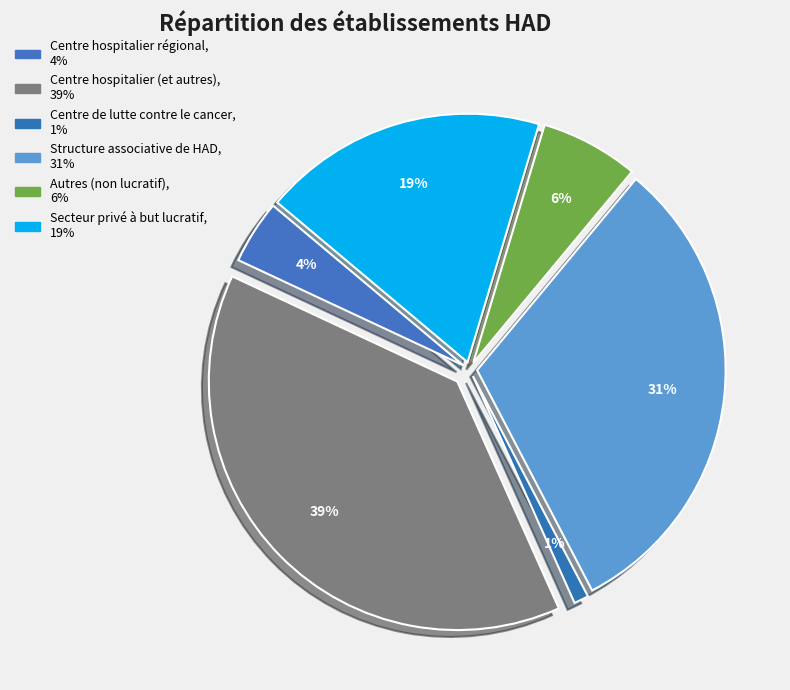

Rank the categories by value from lowest to highest.

Centre de lutte contre le cancer, Centre hospitalier régional, Autres (non lucratif), Secteur privé à but lucratif, Structure associative de HAD, Centre hospitalier (et autres)